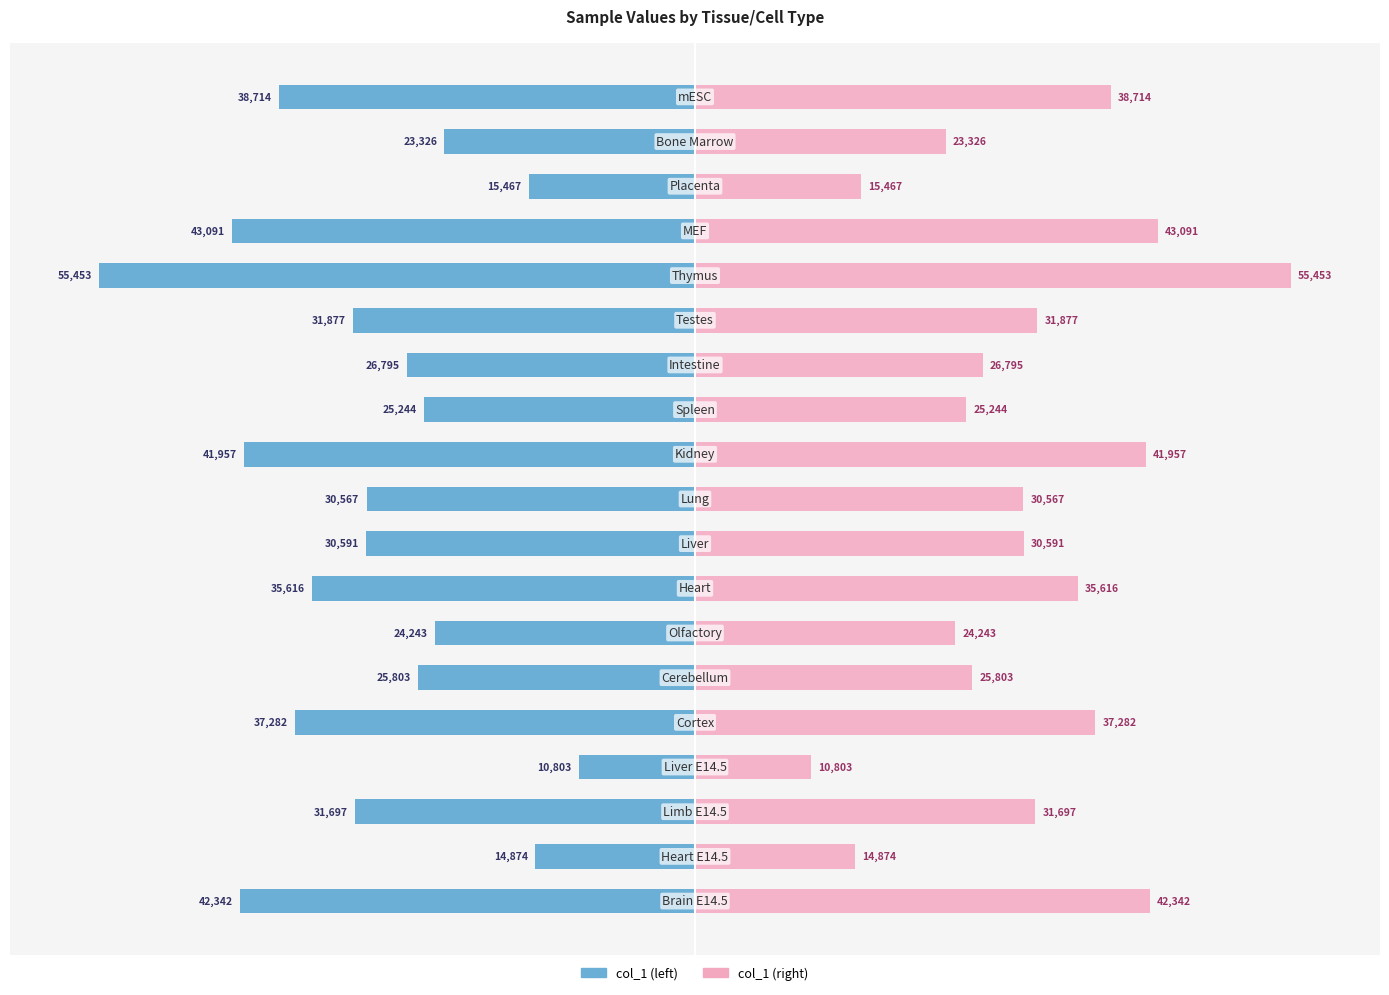

How many data points in col_1 (normalized) are above -55?

8